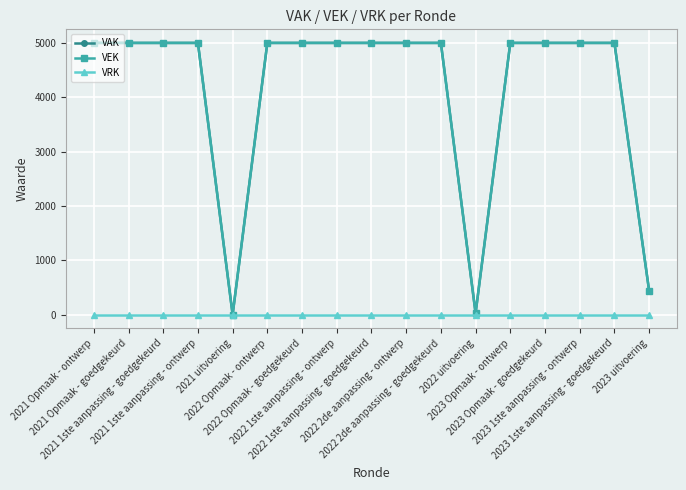

What is the average value of the VEK series?

4145